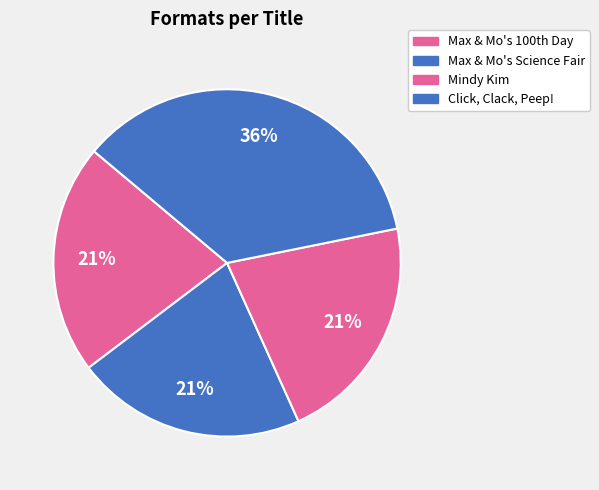

Count the number of slices in the pie.

4